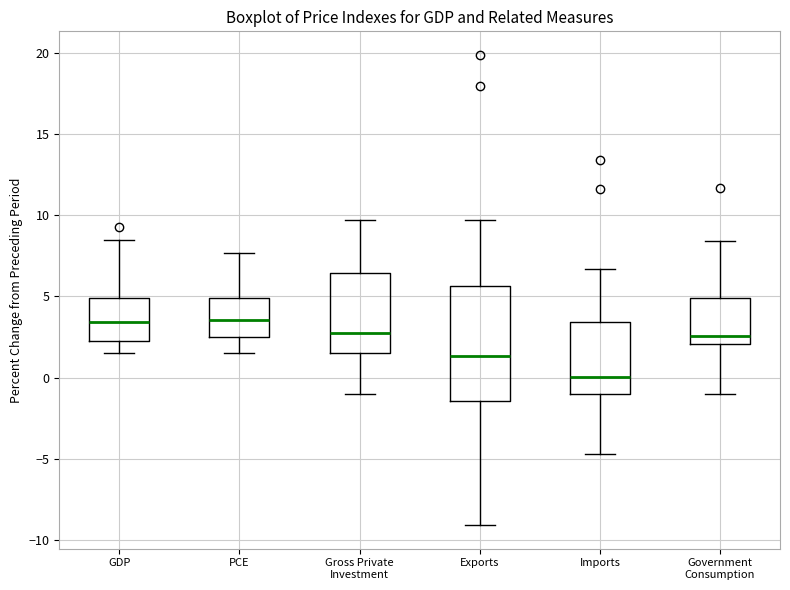

Which box is the tallest, from its lower edge to its upper edge?

Exports